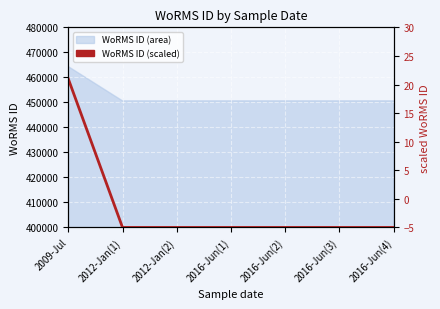

Reading left to right, what are all the values shown in this chart?

21	-5	-5	-5	-5	-5	-5